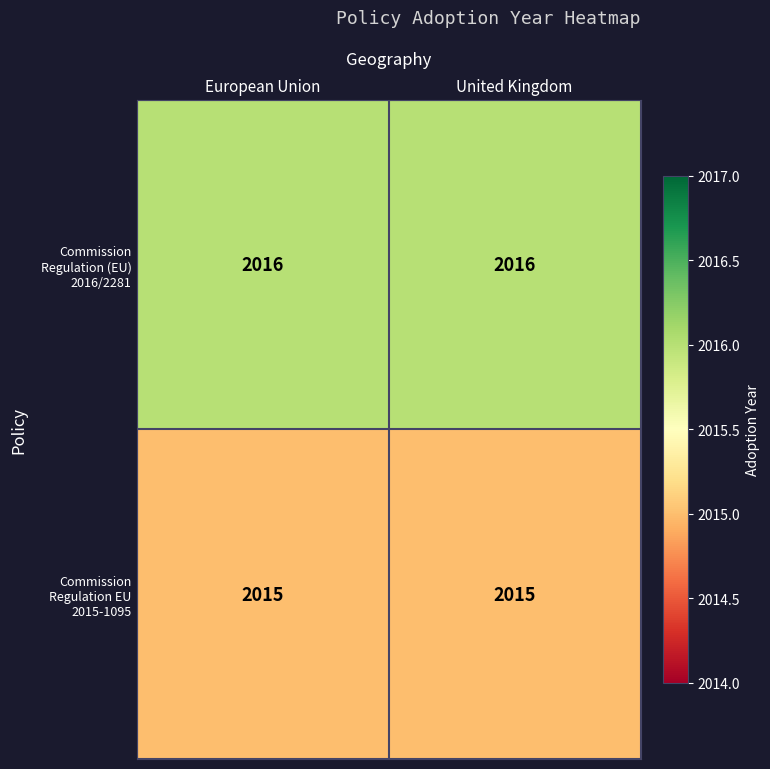

What is the greatest value displayed?

2016